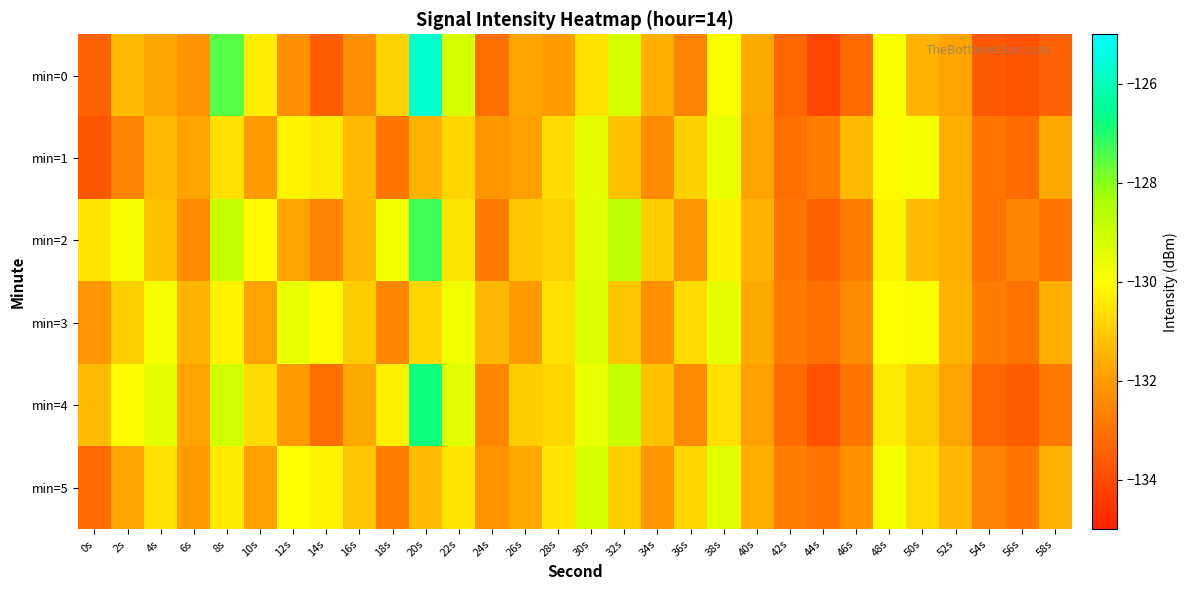

Reading left to right, transcribe all the data shown in this chart.

min=0: 0s=-133.4	2s=-131.3	4s=-131.8	6s=-132.2	8s=-127.5	10s=-130.4	12s=-132.3	14s=-133.5	16s=-132.4	18s=-130.8	20s=-125.7	22s=-129.2	24s=-133.1	26s=-131.8	28s=-132.0	30s=-130.6	32s=-129.2	34s=-131.6	36s=-132.6	38s=-129.9	40s=-131.7	42s=-133.3	44s=-134.1	46s=-133.2	48s=-129.9	50s=-131.5	52s=-131.8	54s=-133.6	56s=-133.8	58s=-133.4
min=1: 0s=-133.7	2s=-132.6	4s=-131.3	6s=-131.8	8s=-130.6	10s=-132.0	12s=-130.2	14s=-130.4	16s=-131.3	18s=-132.9	20s=-131.5	22s=-130.8	24s=-132.1	26s=-131.9	28s=-130.7	30s=-129.5	32s=-131.2	34s=-132.4	36s=-130.9	38s=-129.6	40s=-131.8	42s=-133.1	44s=-132.7	46s=-131.3	48s=-130.1	50s=-129.8	52s=-131.6	54s=-132.9	56s=-133.2	58s=-131.7
min=2: 0s=-130.5	2s=-129.8	4s=-131.2	6s=-132.4	8s=-128.9	10s=-130.1	12s=-131.8	14s=-132.6	16s=-131.4	18s=-129.7	20s=-127.3	22s=-130.5	24s=-132.8	26s=-131.1	28s=-130.9	30s=-129.4	32s=-128.7	34s=-131.0	36s=-132.1	38s=-130.3	40s=-131.5	42s=-132.9	44s=-133.4	46s=-132.7	48s=-130.2	50s=-131.3	52s=-131.6	54s=-133.0	56s=-132.5	58s=-132.9
min=3: 0s=-132.1	2s=-130.9	4s=-129.8	6s=-131.5	8s=-130.2	10s=-131.8	12s=-129.6	14s=-130.1	16s=-131.0	18s=-132.5	20s=-130.8	22s=-129.7	24s=-131.4	26s=-132.0	28s=-130.6	30s=-129.3	32s=-131.1	34s=-132.3	36s=-130.7	38s=-129.5	40s=-131.7	42s=-132.8	44s=-133.1	46s=-132.4	48s=-130.0	50s=-129.9	52s=-131.5	54s=-132.7	56s=-133.0	58s=-131.6
min=4: 0s=-131.3	2s=-130.1	4s=-129.5	6s=-131.8	8s=-129.1	10s=-130.7	12s=-132.0	14s=-133.1	16s=-131.7	18s=-130.3	20s=-126.8	22s=-129.4	24s=-132.5	26s=-131.0	28s=-130.8	30s=-129.6	32s=-128.9	34s=-131.2	36s=-132.4	38s=-130.6	40s=-131.9	42s=-133.2	44s=-133.8	46s=-132.9	48s=-130.4	50s=-131.0	52s=-131.8	54s=-133.3	56s=-133.5	58s=-132.8
min=5: 0s=-133.2	2s=-131.8	4s=-130.6	6s=-132.0	8s=-130.4	10s=-131.9	12s=-130.0	14s=-130.2	16s=-131.1	18s=-132.7	20s=-131.3	22s=-130.5	24s=-132.2	26s=-131.7	28s=-130.5	30s=-129.2	32s=-130.9	34s=-132.1	36s=-130.8	38s=-129.4	40s=-131.6	42s=-132.7	44s=-133.0	46s=-132.3	48s=-129.8	50s=-130.7	52s=-131.4	54s=-132.6	56s=-132.9	58s=-131.5